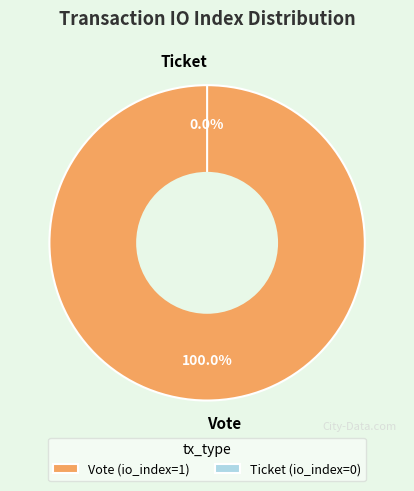

Is the sum of Vote and Ticket greater than half?

Yes